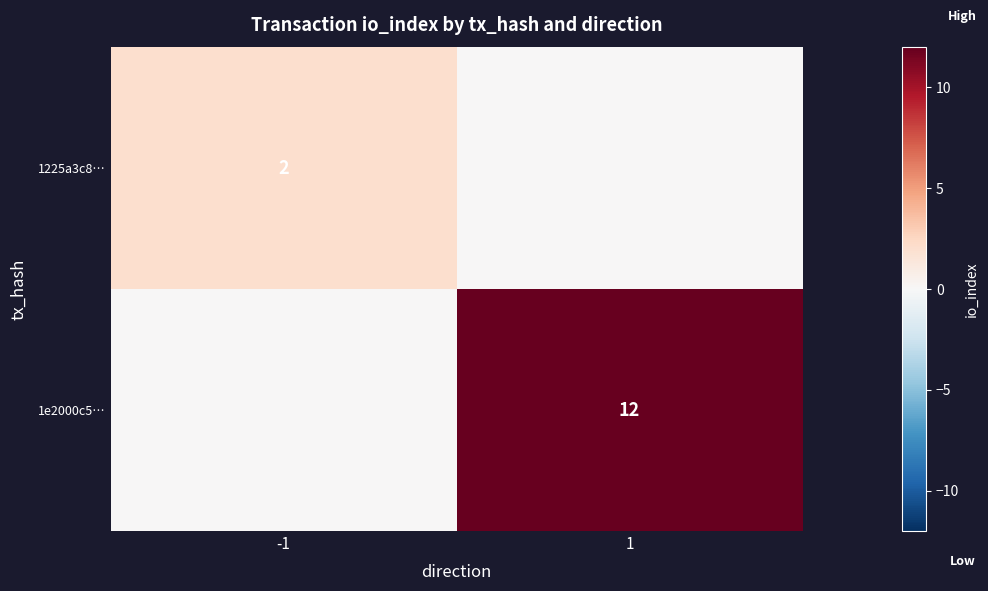

Is the value of 1225a3c8… at -1 greater than the value of 1e2000c5… at 1?

No